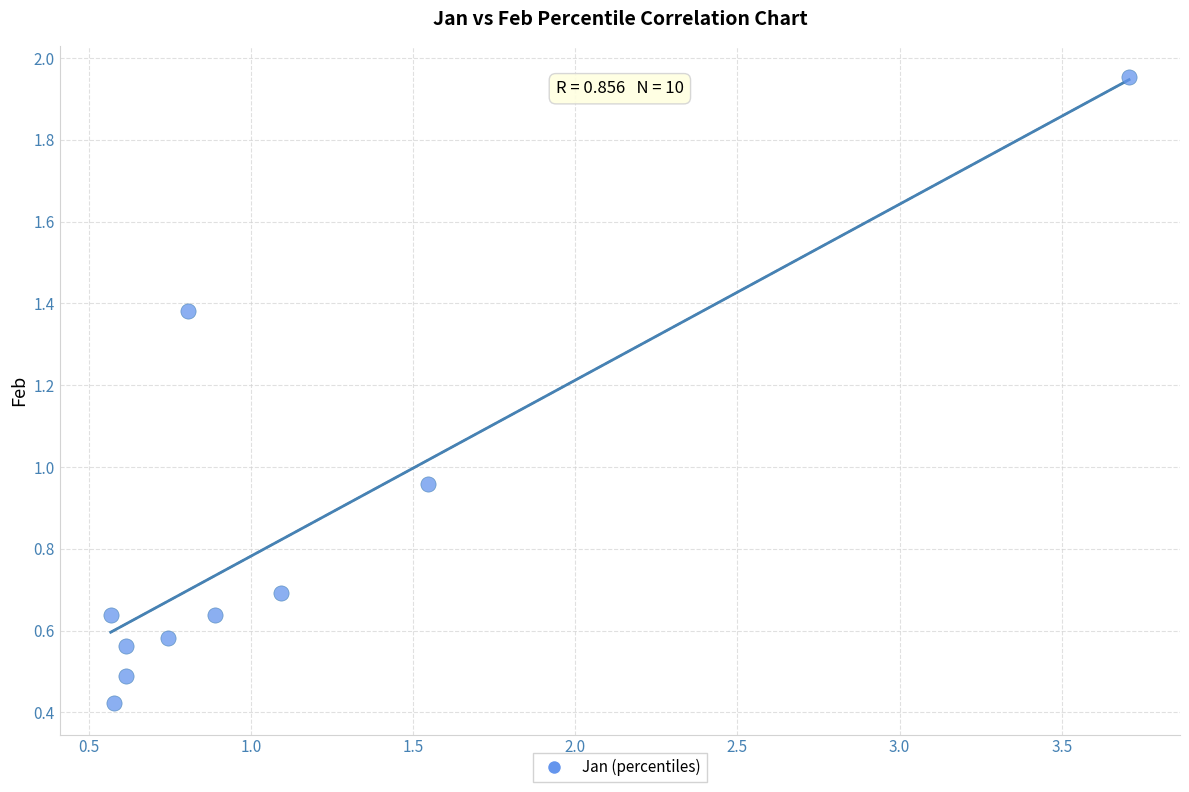

What is the average Y value?

0.8